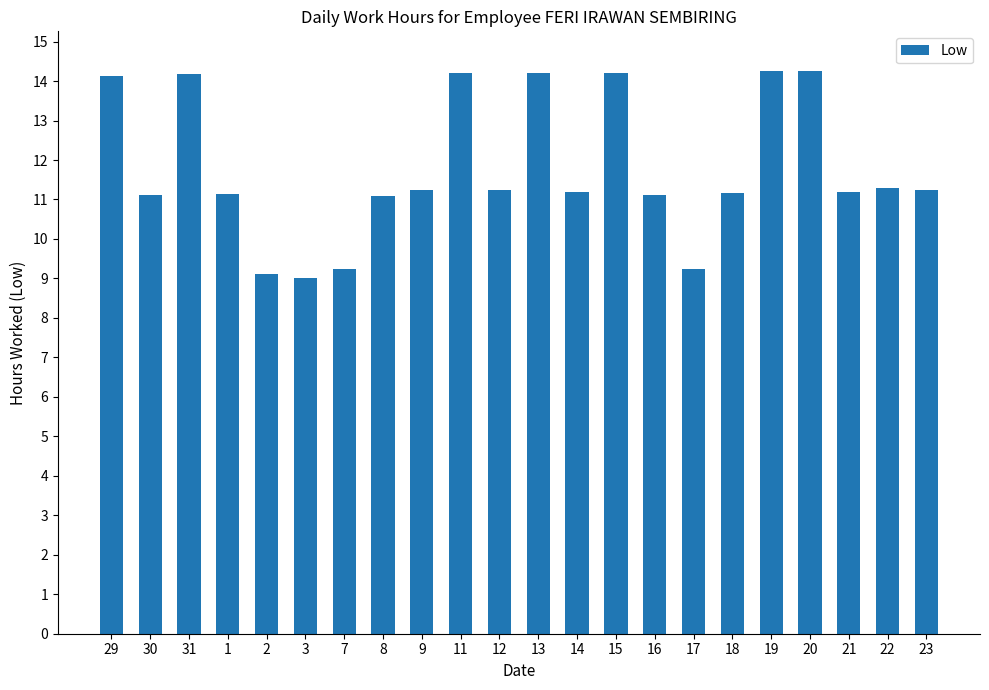

Is it true that the value at 3 is 9.0?

True